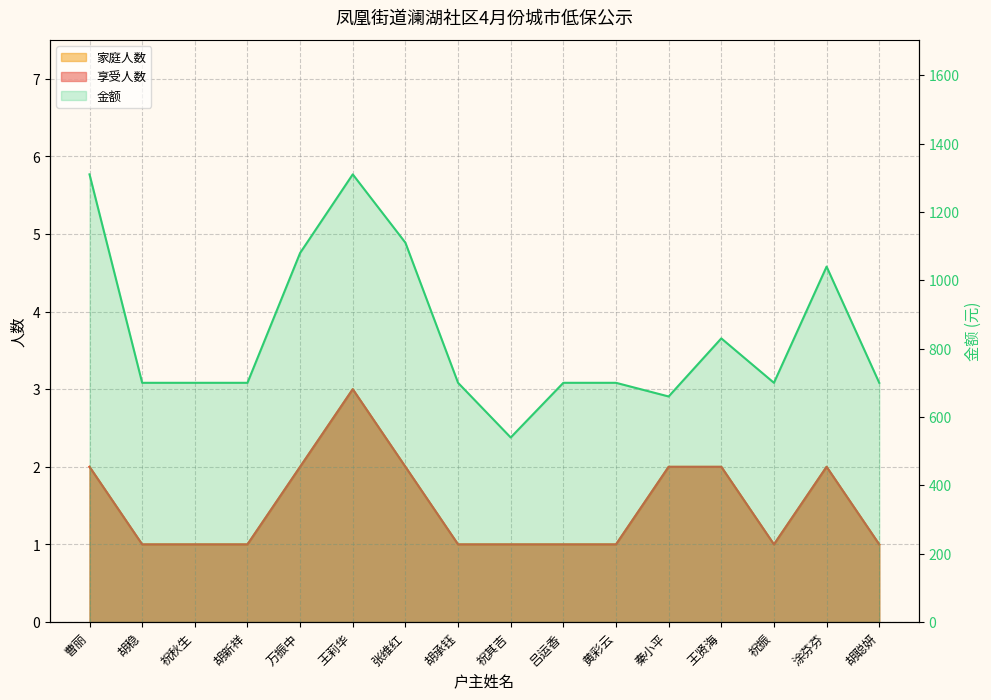

How many distinct data groups are displayed?

3